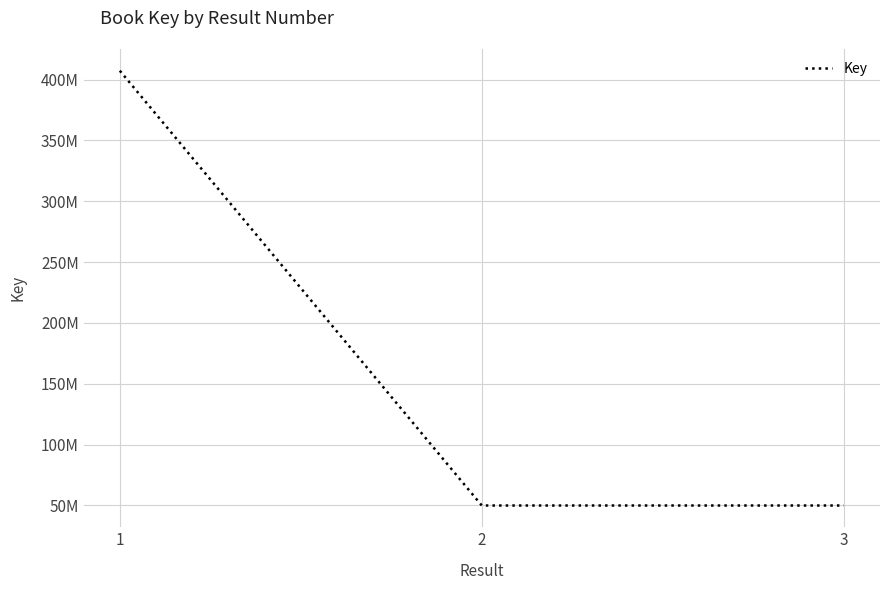

Does the chart display data point markers on the line(s)?

No